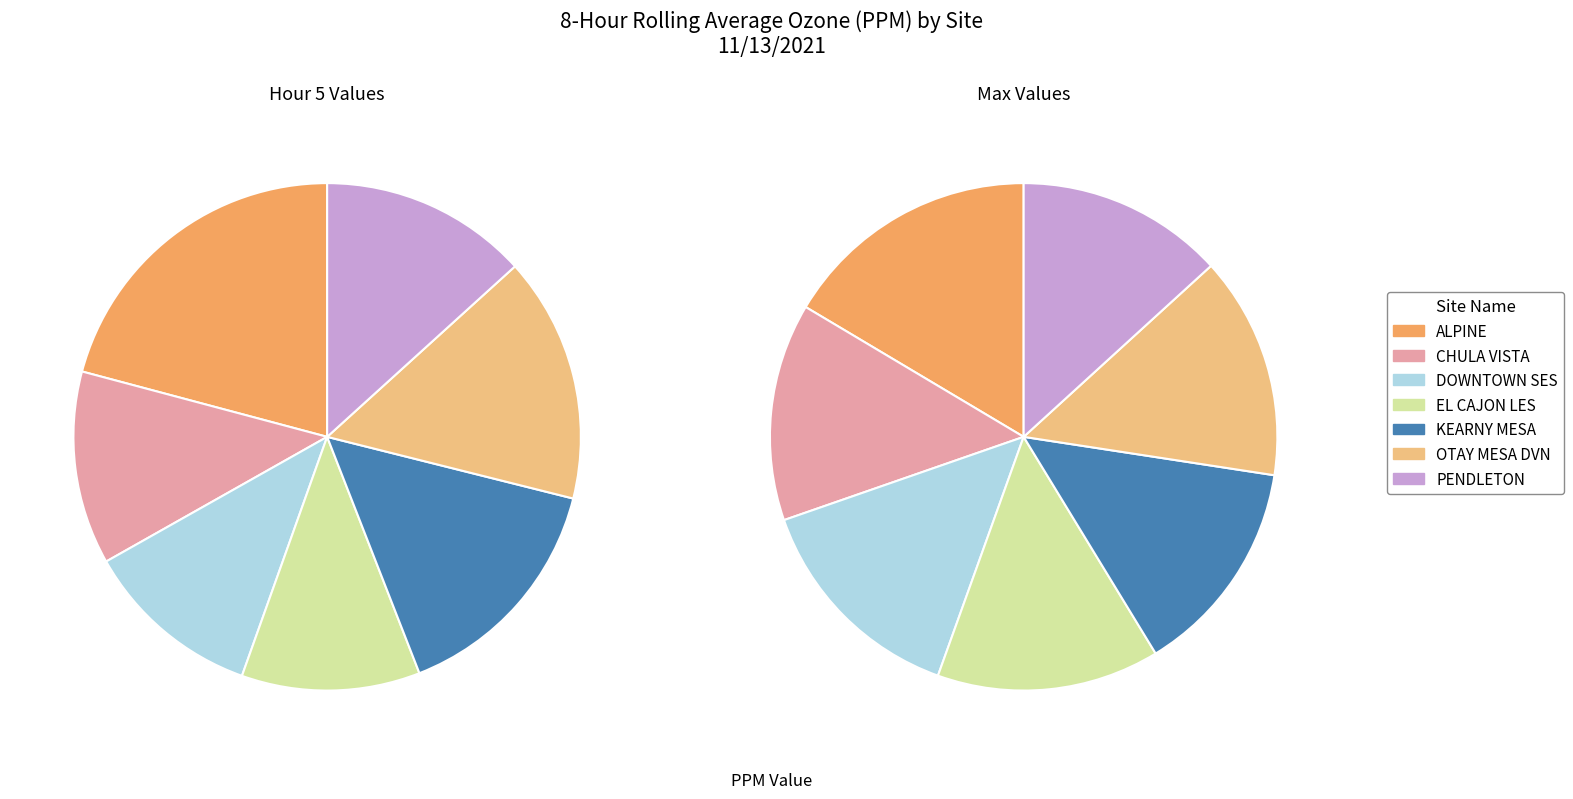

Combined, what portion of the pie is EL CAJON LES and ALPINE?

32.2%